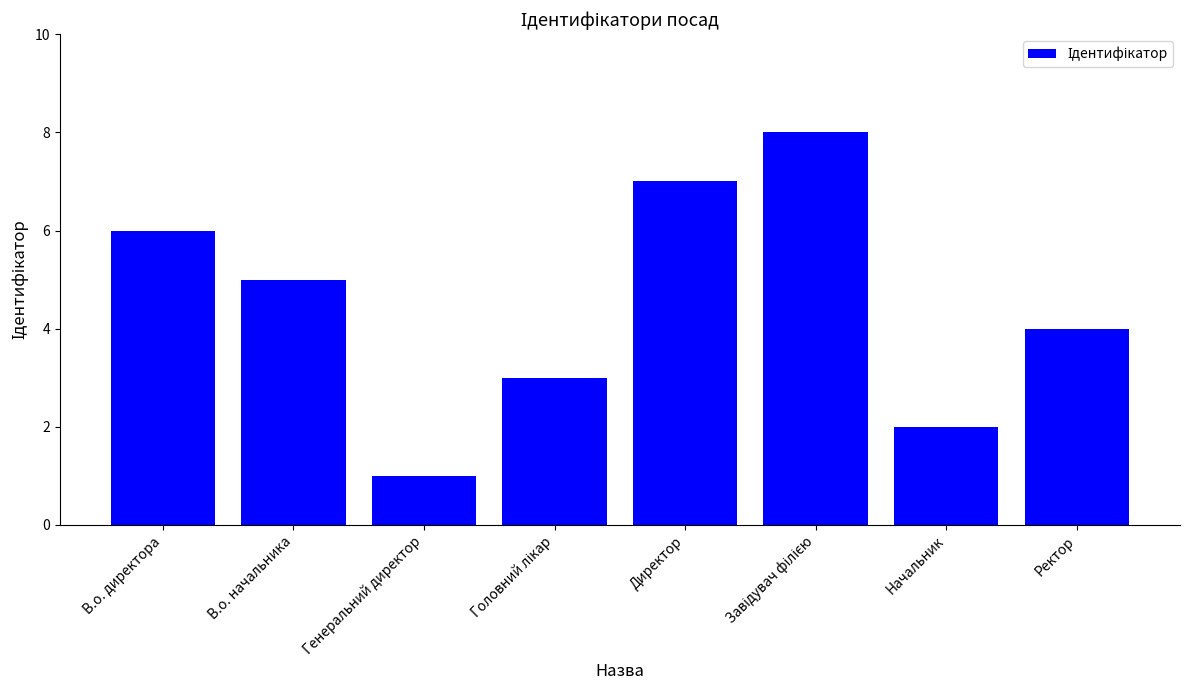

How many categories are shown in the chart?

8